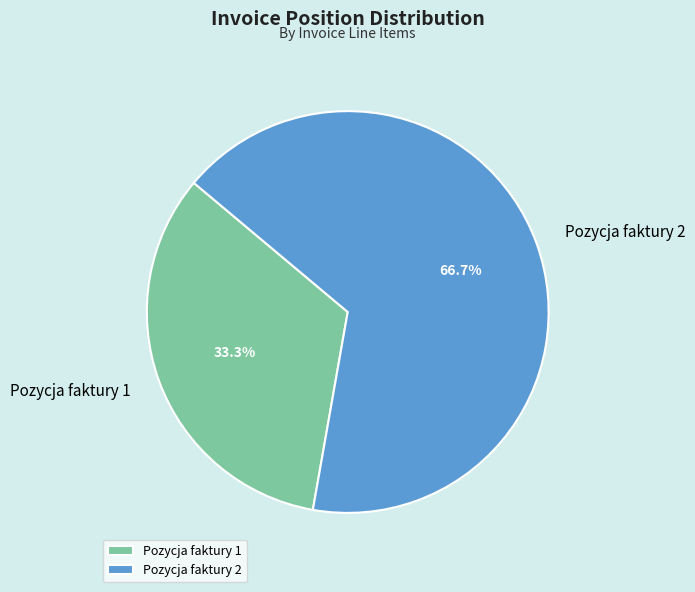

How much of the chart is everything except Pozycja faktury 2?

33.3%